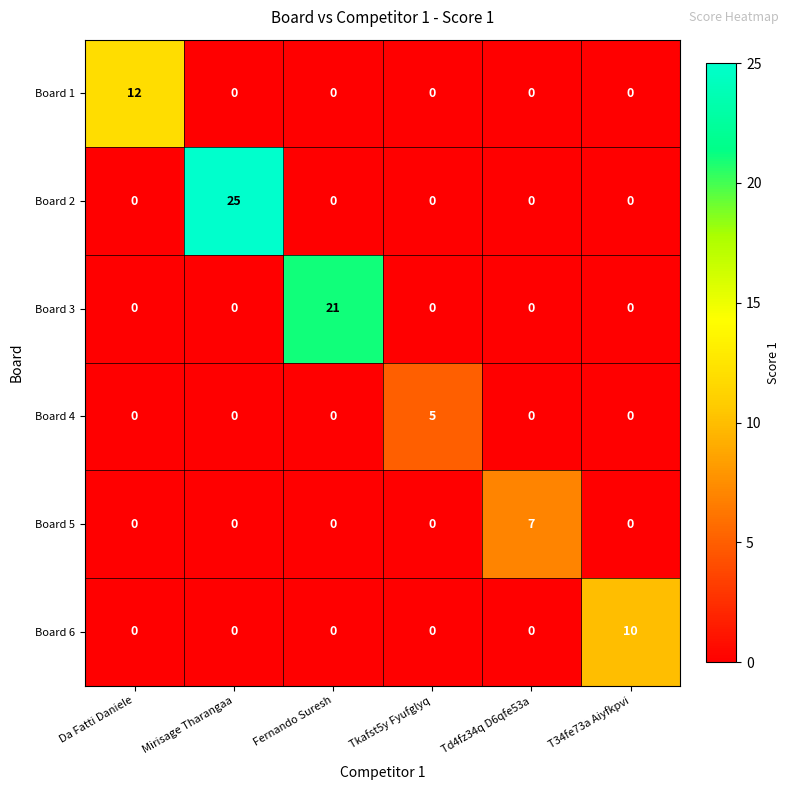

What is the sum of all Board 2 values?

25